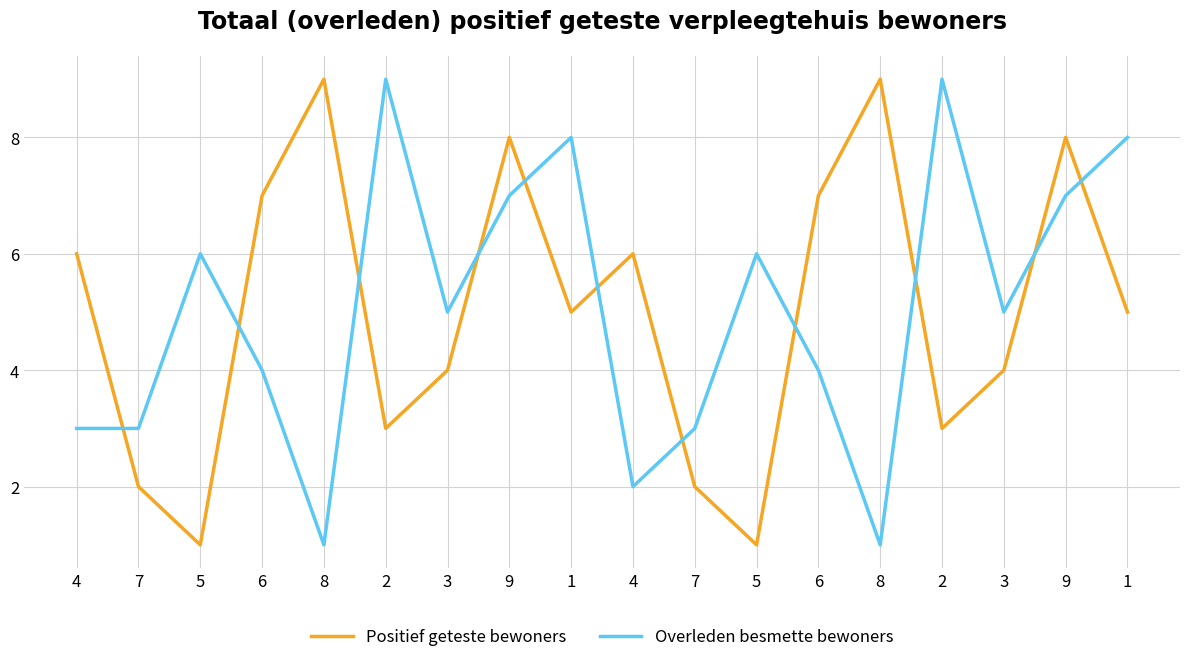

The Overleden besmette bewoners series shows 3 at 3. True or false?

False